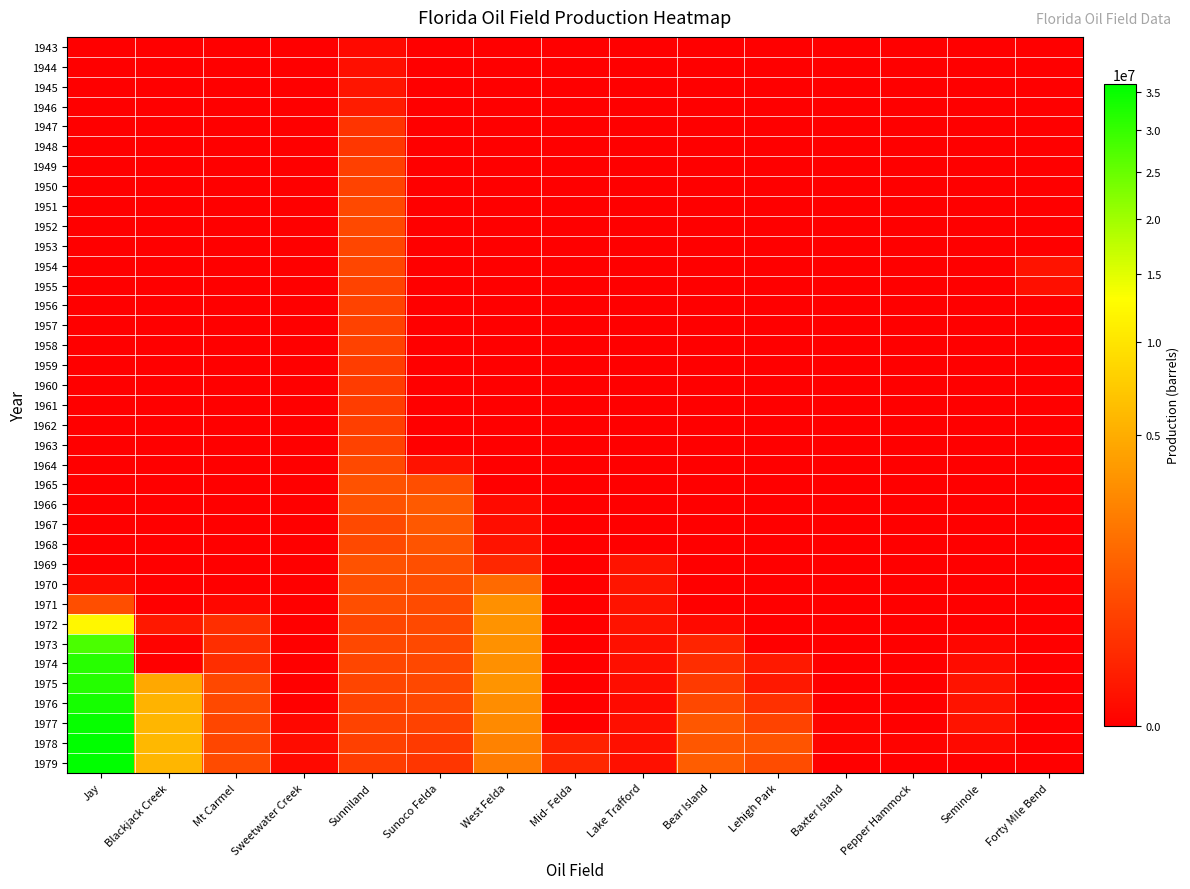

What is the total value across all series at West Felda?

28261631